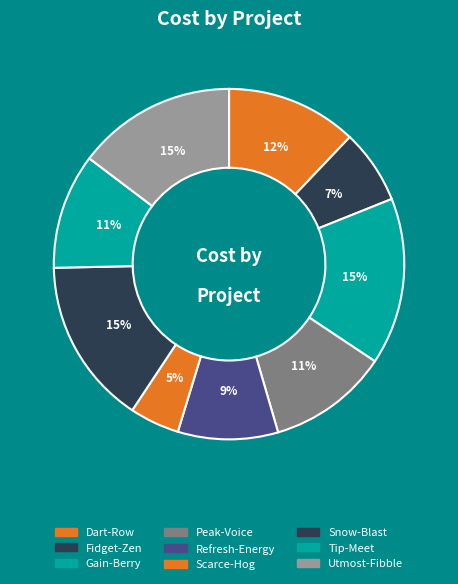

To the nearest percent, what is the average slice percentage?

11%